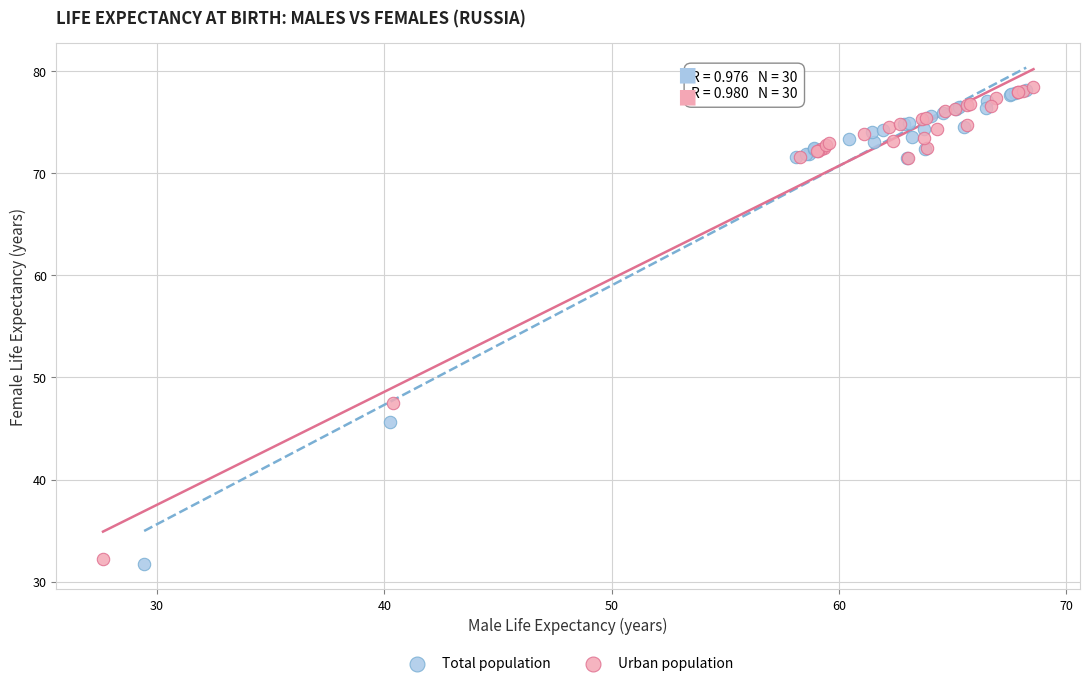

Which series has the widest spread of Y values?

Total population